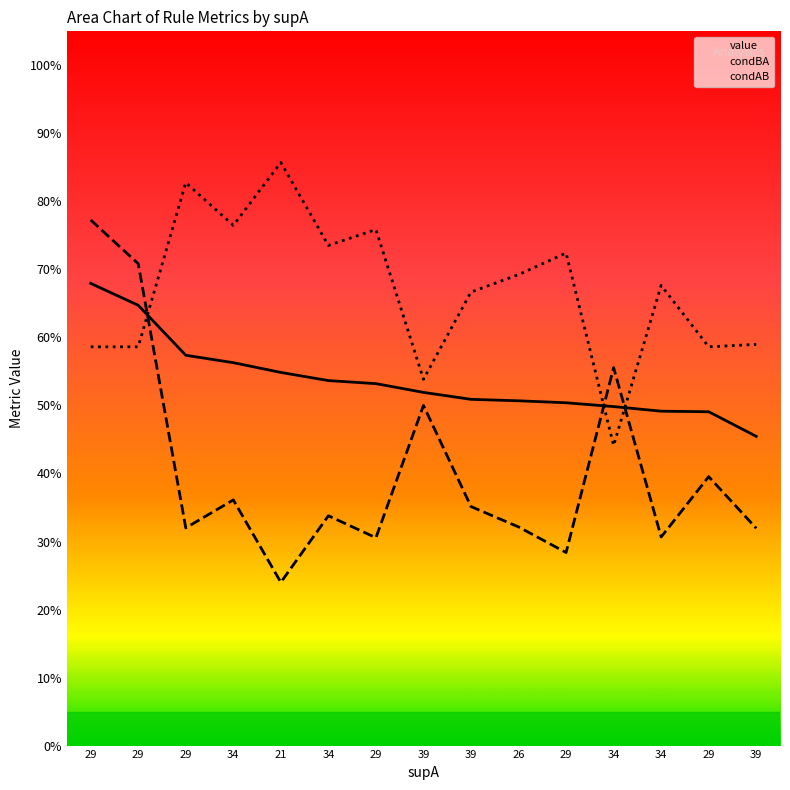

True or false: condBA and condAB cross at least once.

True